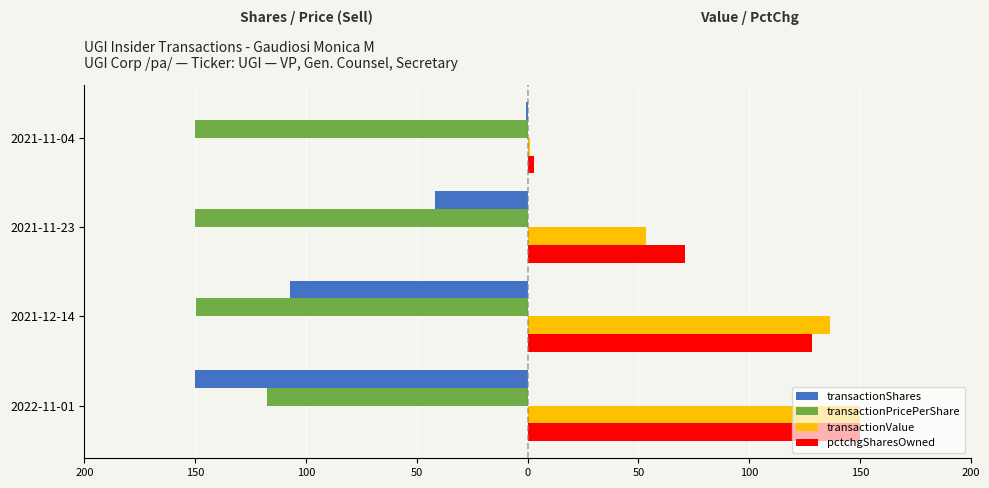

What are all the series names shown in the legend?

transactionShares, transactionPricePerShare, transactionValue, pctchgSharesOwned